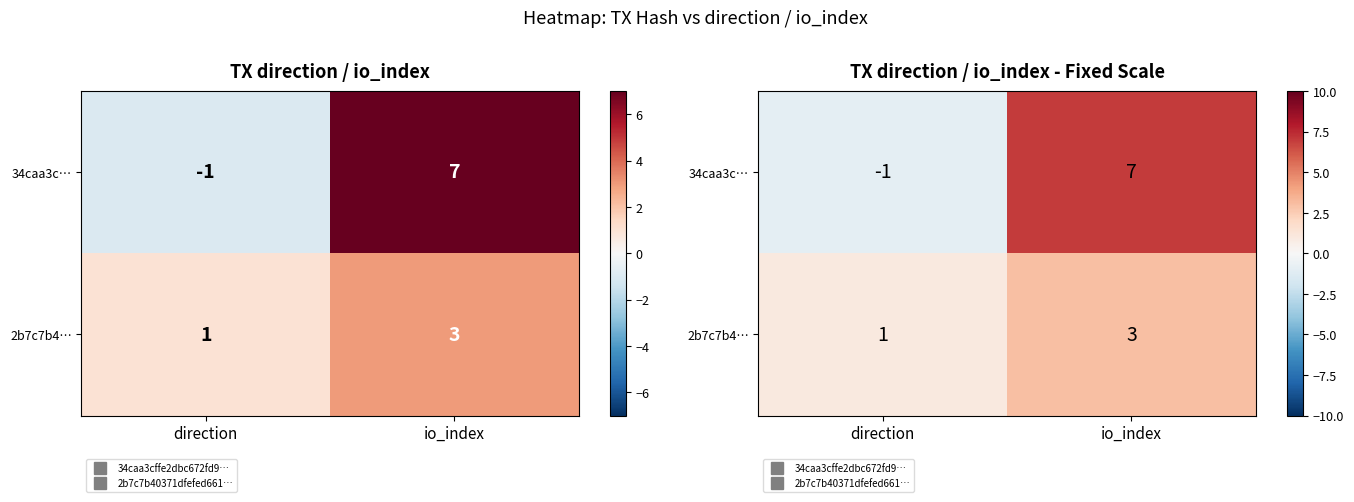

What is the spread (max minus min) of values at io_index?

4